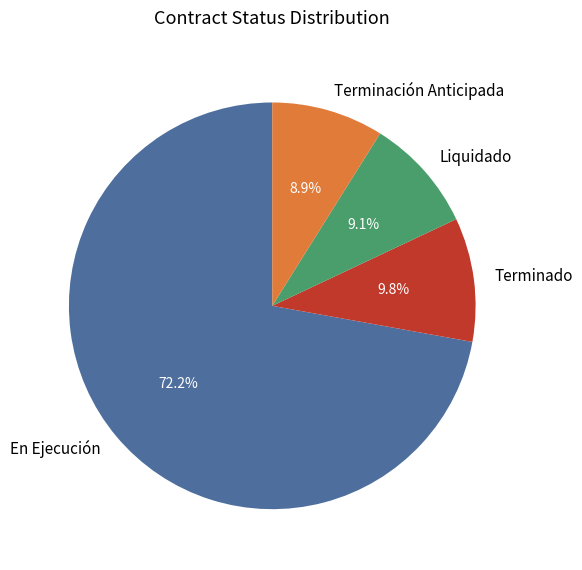

To the nearest percent, what percentage of the pie is Terminado?

10%